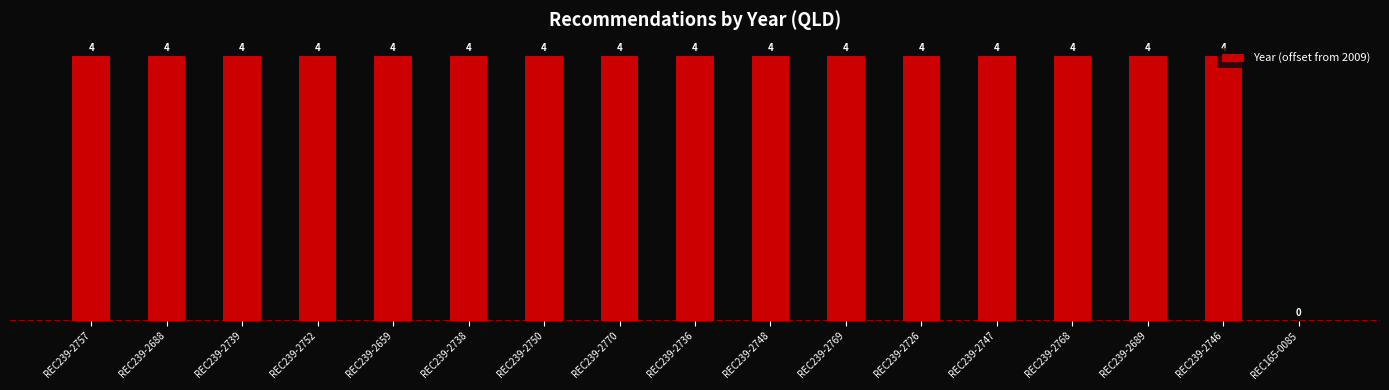

Reading left to right, list all the values displayed in this chart.

REC239-2757=4	REC239-2688=4	REC239-2739=4	REC239-2752=4	REC239-2659=4	REC239-2738=4	REC239-2750=4	REC239-2770=4	REC239-2736=4	REC239-2748=4	REC239-2769=4	REC239-2726=4	REC239-2747=4	REC239-2768=4	REC239-2689=4	REC239-2746=4	REC165-0085=0